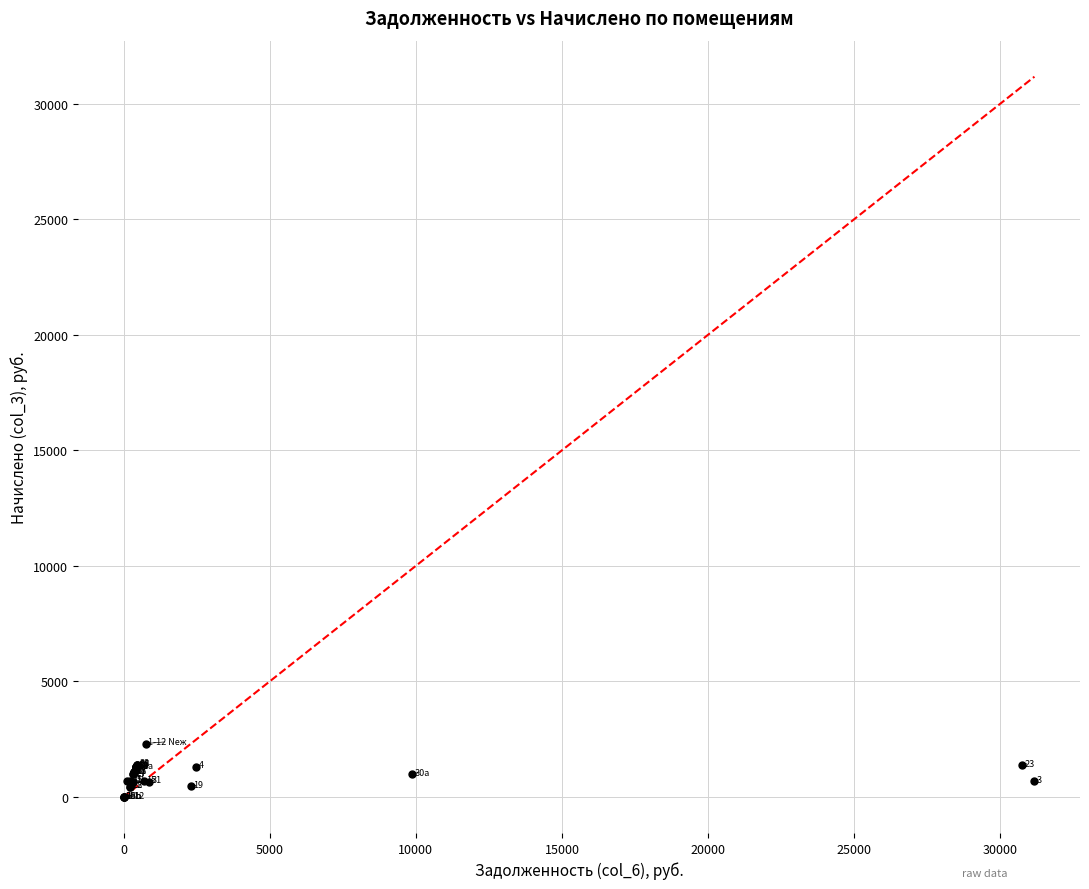

What Y value in the scatter plot is closest to 1156?

1083.4